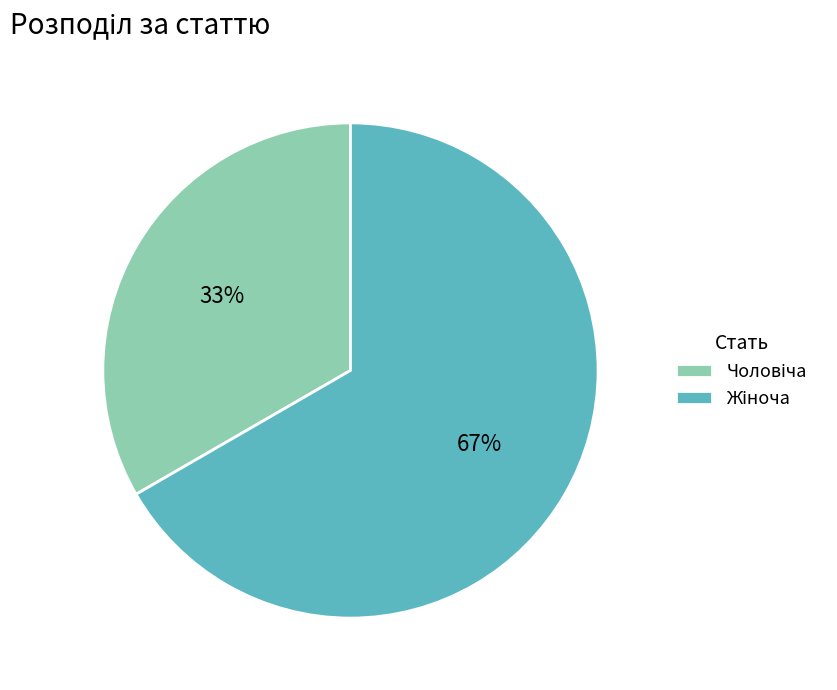

Is there a majority slice in this chart?

Yes